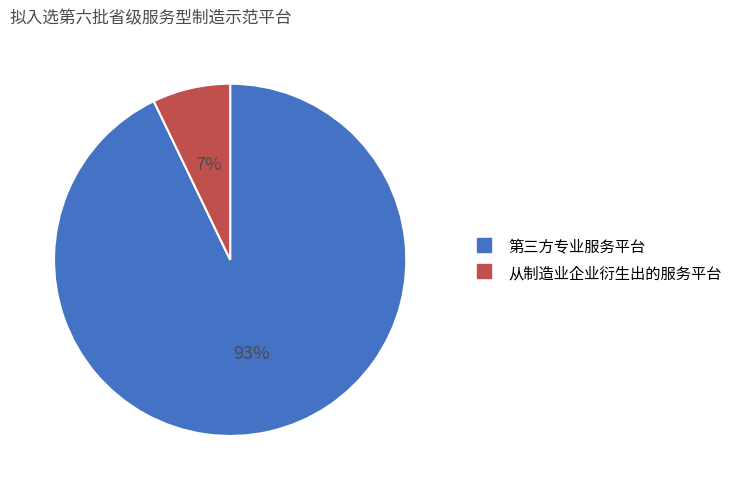

Count the number of slices in the pie.

2